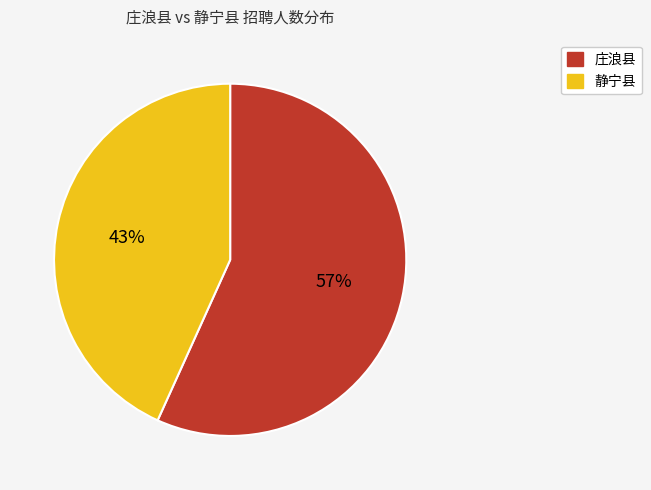

To the nearest percent, what is the average slice percentage?

50%